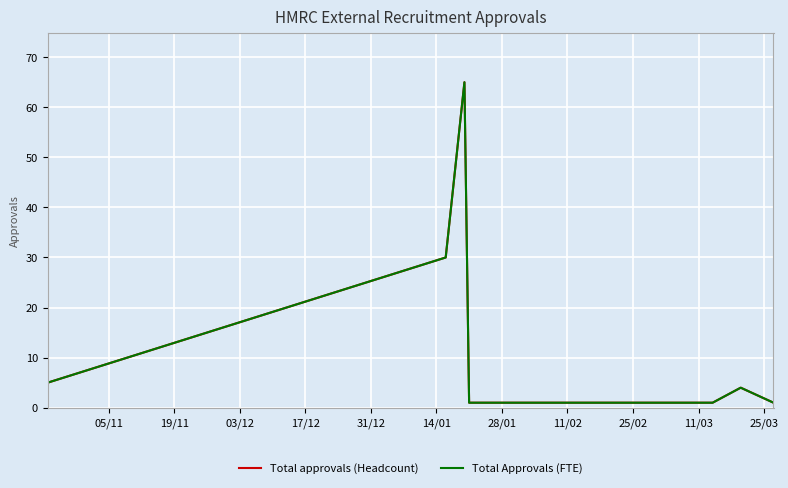

True or false: Total approvals (Headcount) and Total Approvals (FTE) cross at least once.

False